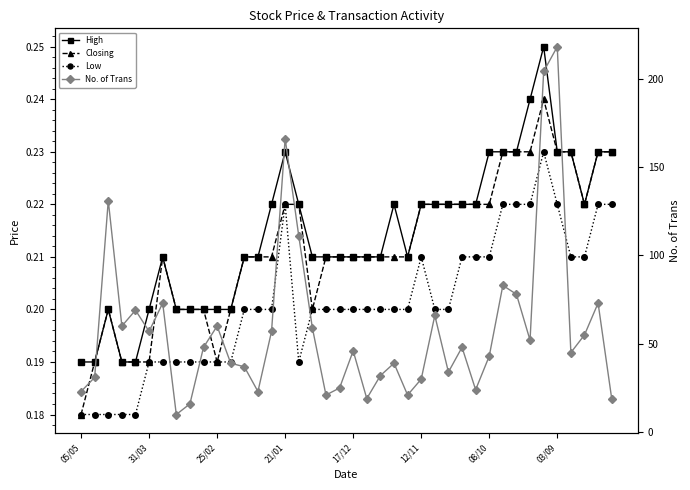

How many High values are between 0 and 1?

40